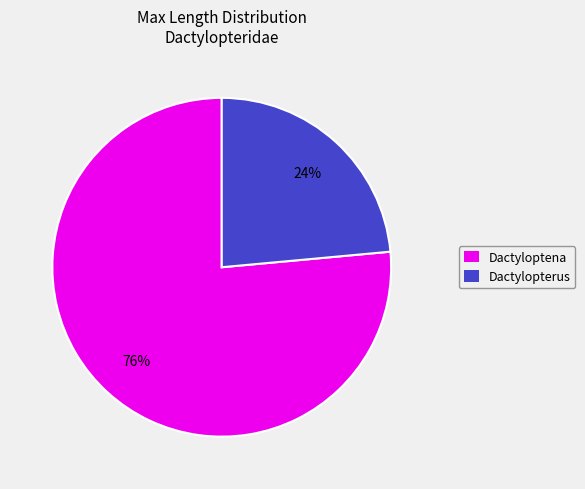

Is there a majority slice in this chart?

Yes